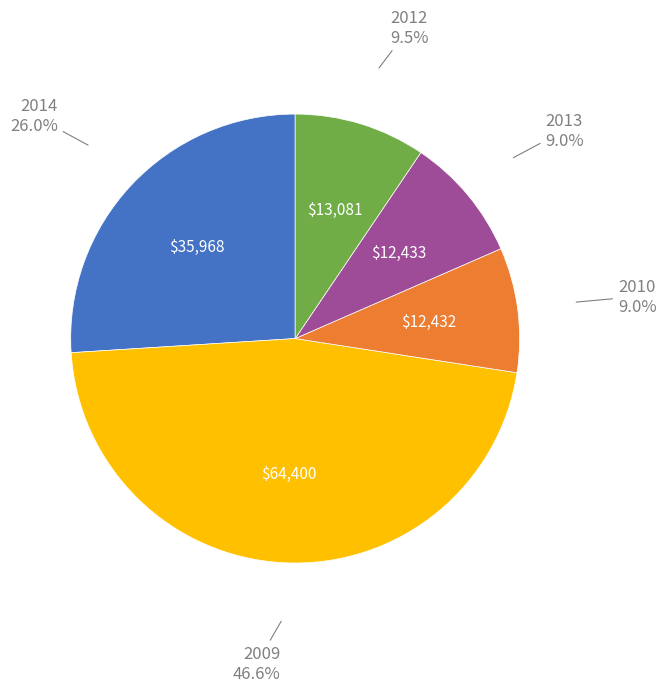

Is there any slice that represents more than half of the pie?

No